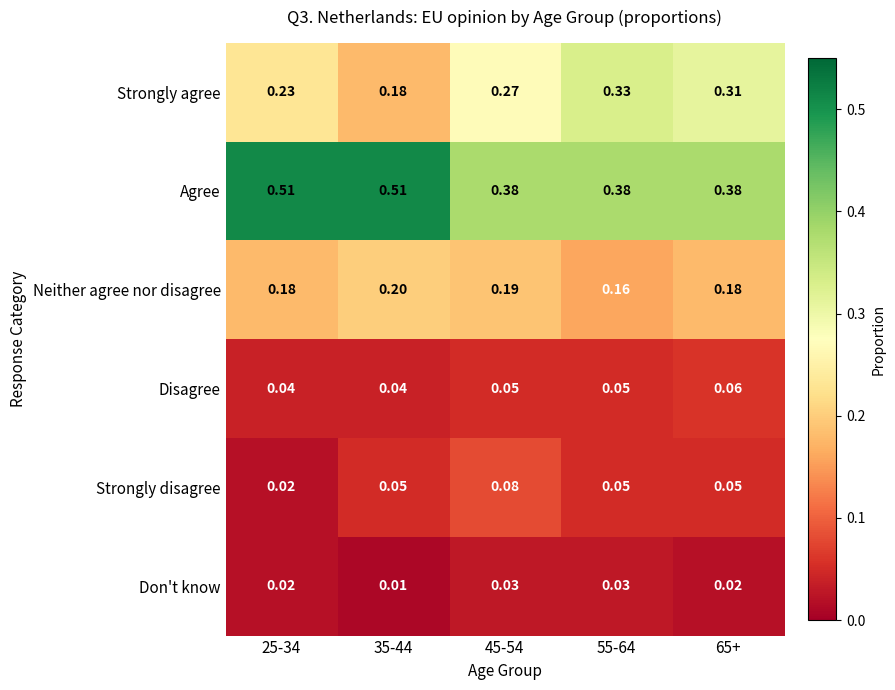

Which series has the widest spread of values?

Strongly agree